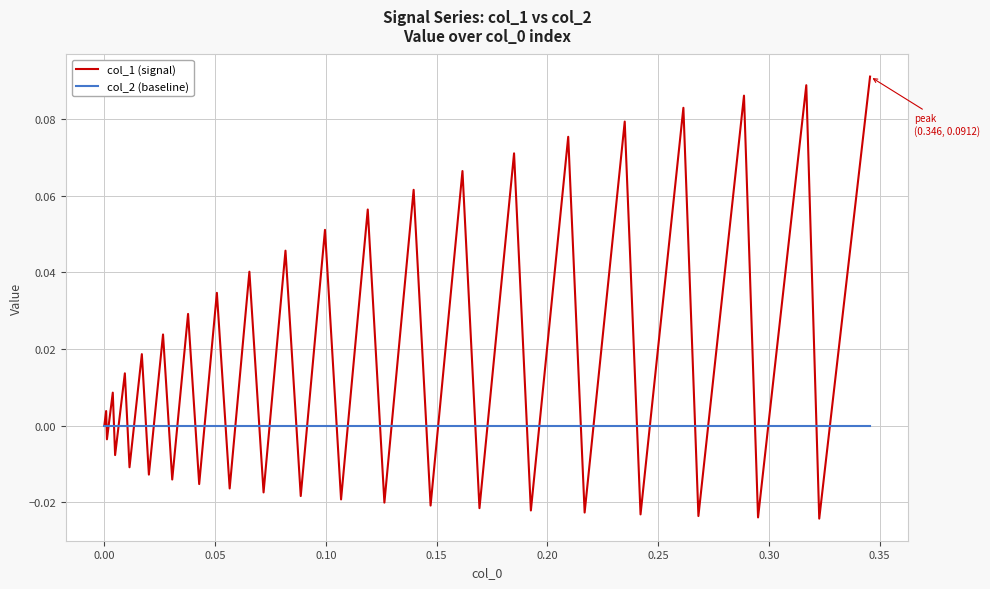

Rank the series by their average value, from highest to lowest.

col_1 (signal), col_2 (baseline)